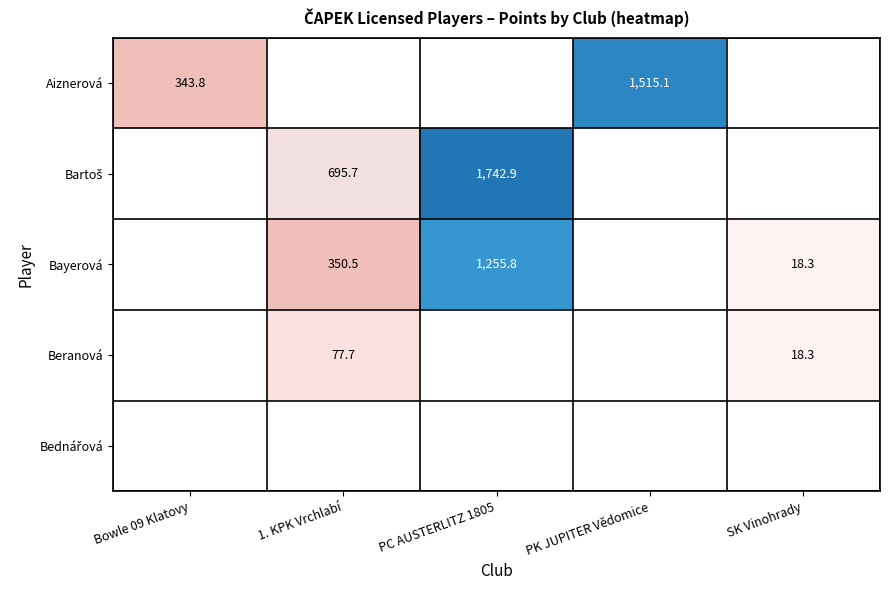

What is the sum of the Aiznerová values at SK Vinohrady and PK JUPITER Vědomice?

1515.1